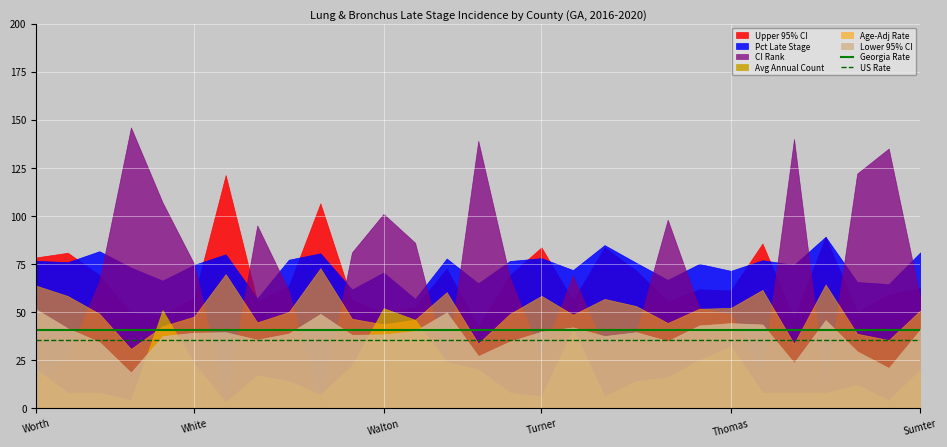

What is the average value of the Georgia Rate series?

40.5